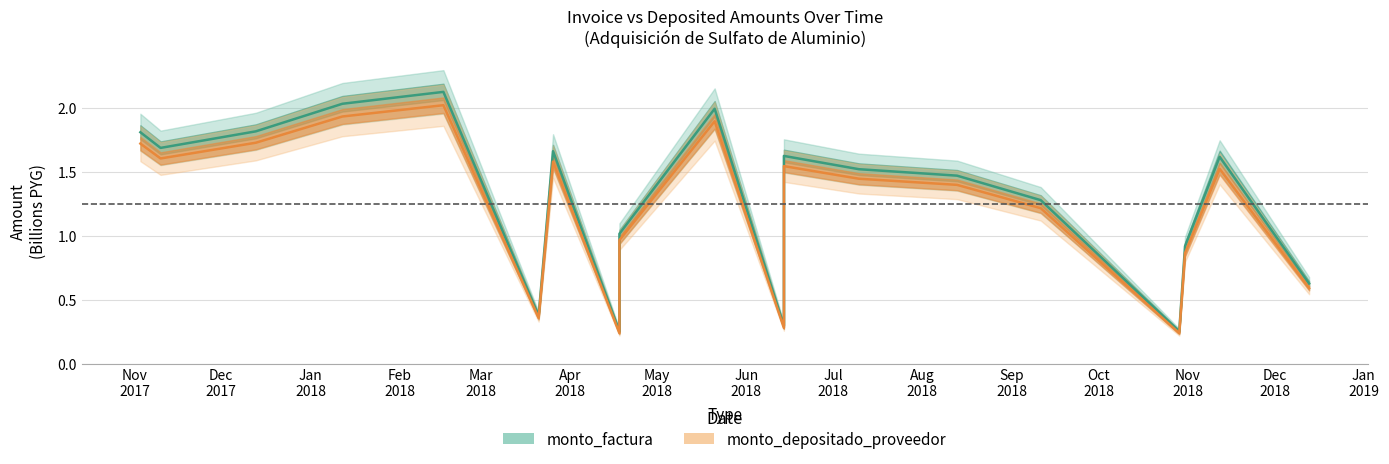

Reading right to left, extract all data points from this chart.

monto_factura: 0.6	1.6	0.9	0.3	1.3	1.5	1.5	1.6	0.3	2.0	1.0	0.2	1.7	0.4	2.1	2.0	1.8	1.7	1.8
monto_depositado_proveedor: 0.6	1.5	0.9	0.2	1.2	1.4	1.4	1.5	0.3	1.9	1.0	0.2	1.6	0.4	2.0	1.9	1.7	1.6	1.7